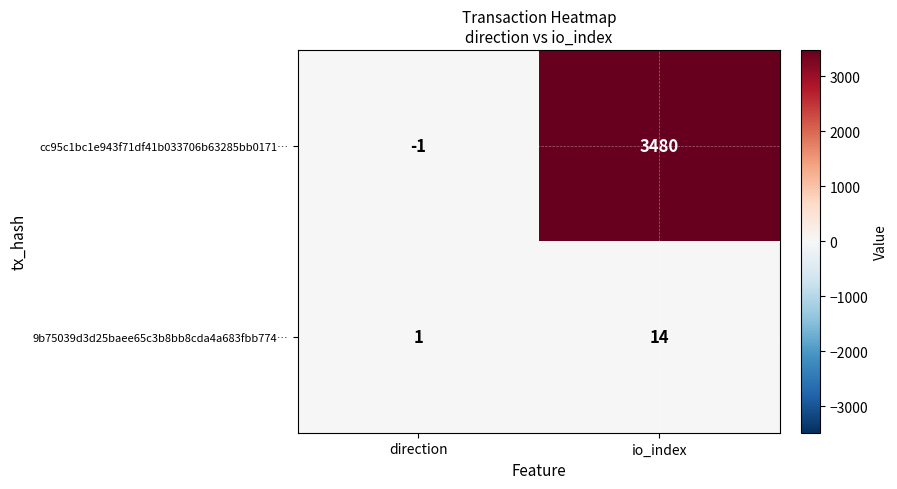

Which label corresponds to the largest value in the chart?

io_index